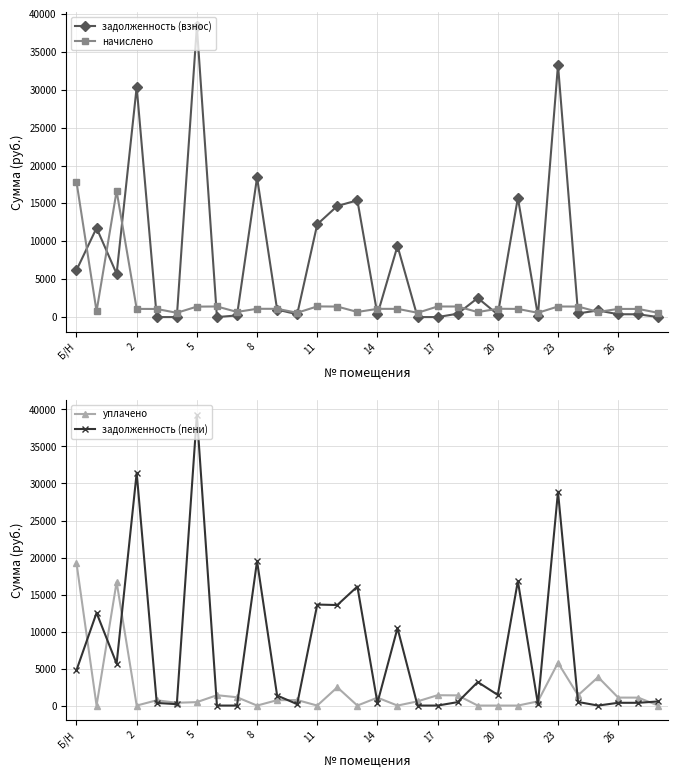

At which label does уплачено reach its peak?

Б/Н